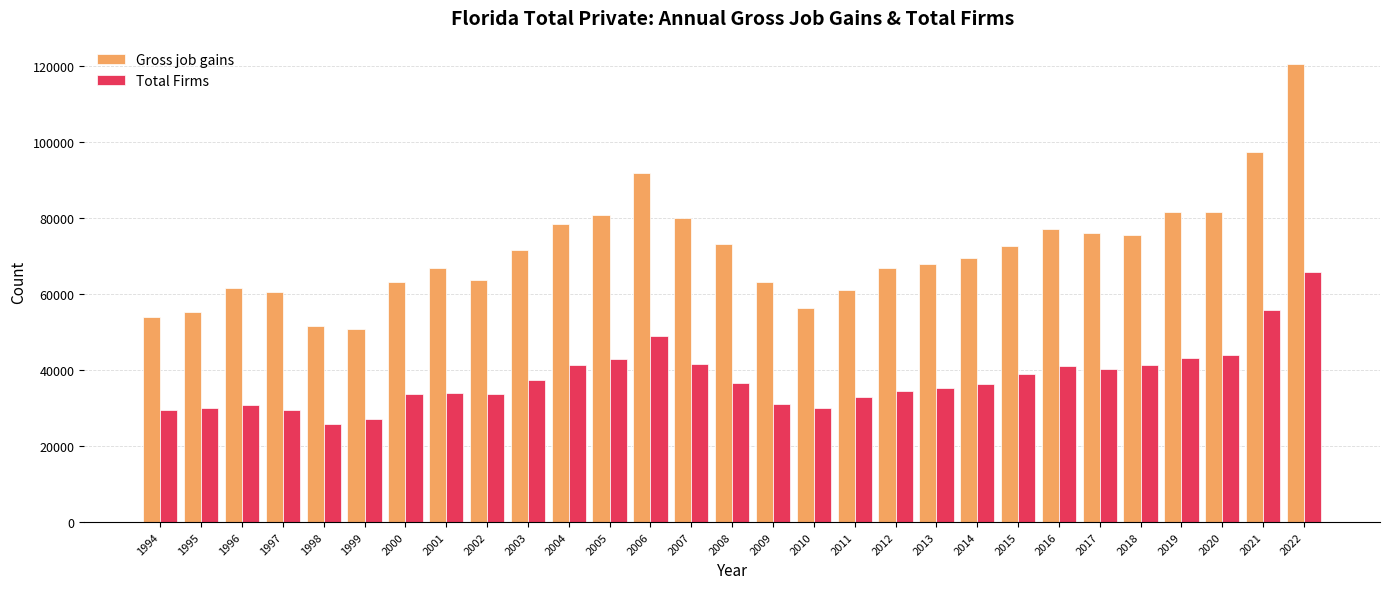

Is it true that Gross job gains equals 120664 at 2022?

True